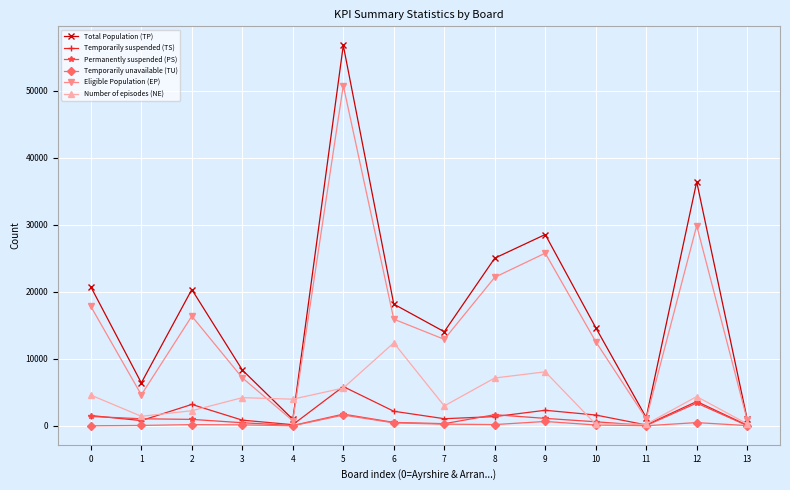

At which label is Eligible Population (EP) closest to 25761?

9